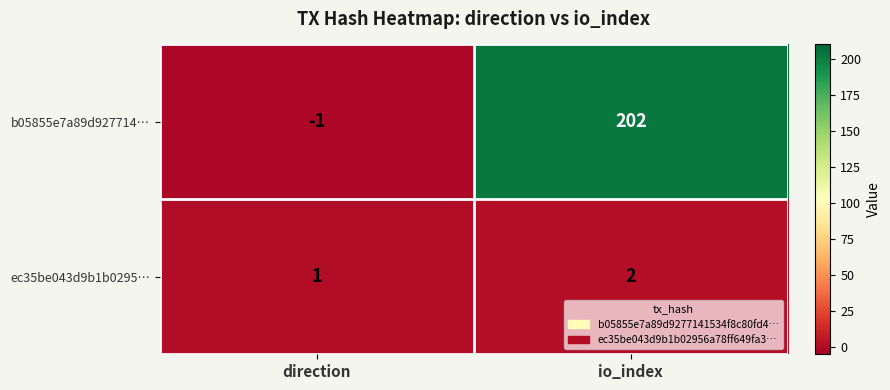

Which category has the lowest value in the ec35be043d9b1b0295… series?

direction